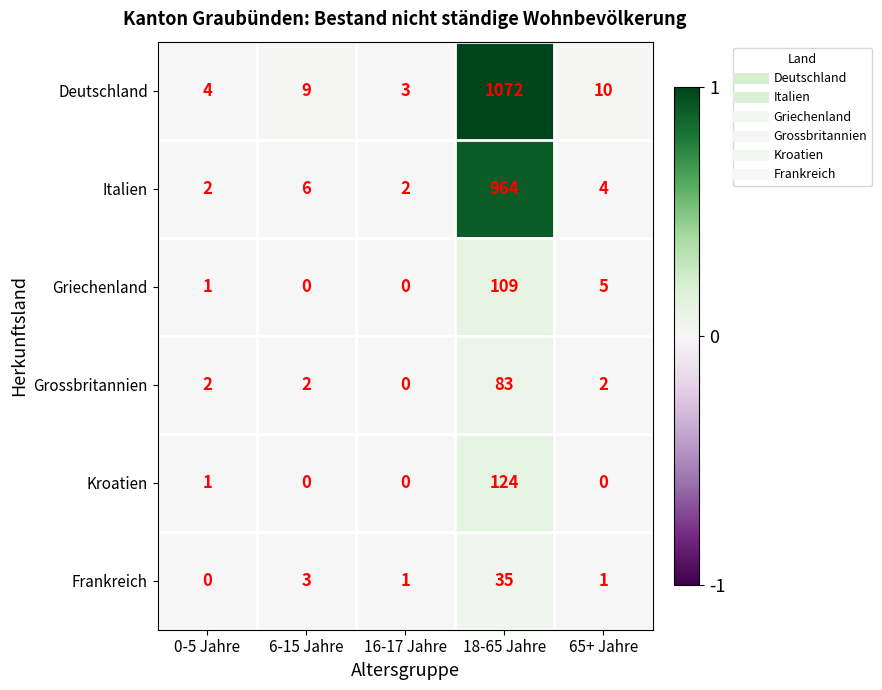

True or false: Deutschland has a value of 9 at 6-15 Jahre.

True